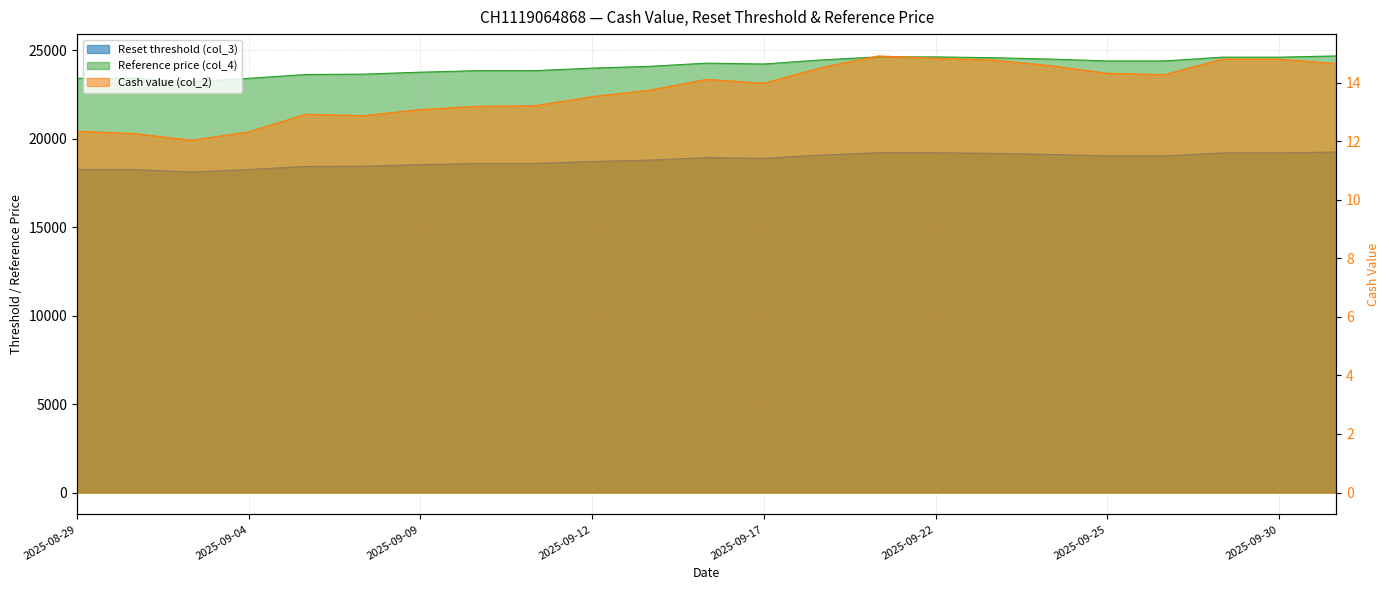

At which category does Reset threshold (col_3) reach its first local valley?

2025-09-03